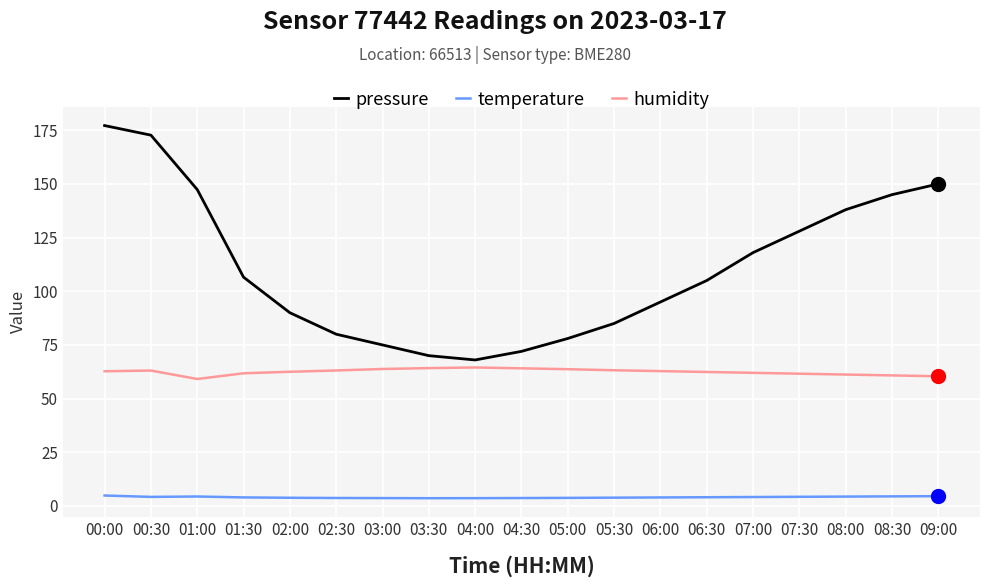

True or false: pressure has more than 1 interior local peaks.

False